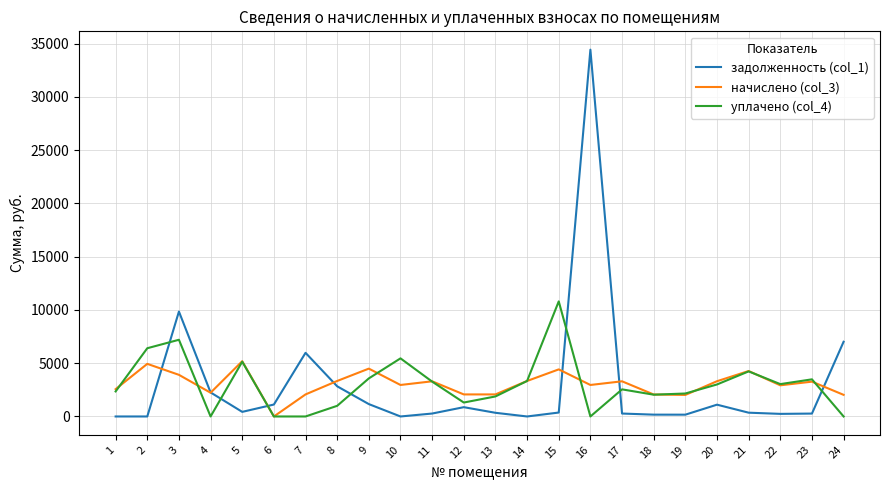

At which label does уплачено (col_4) first exceed 3004?

2